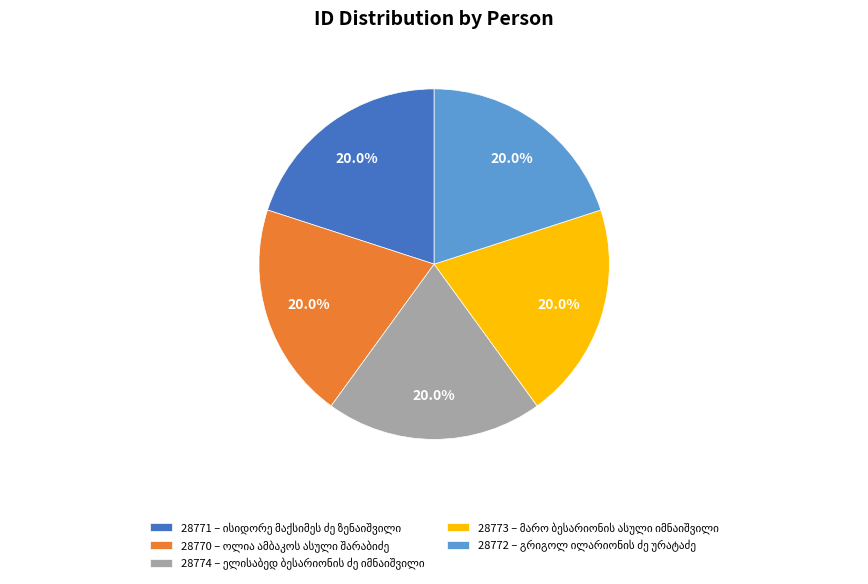

Is there any slice that represents more than half of the pie?

No